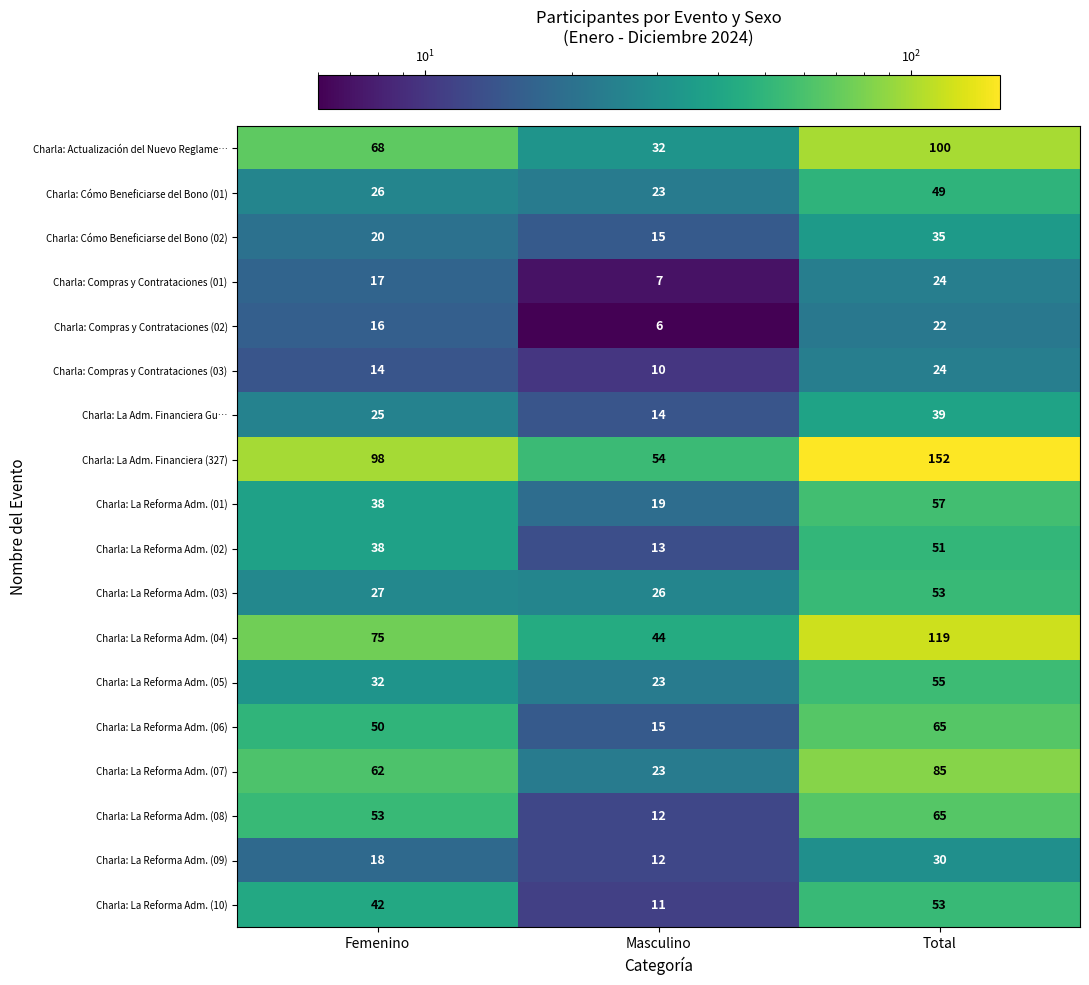

Which label corresponds to the smallest value in the chart?

Masculino